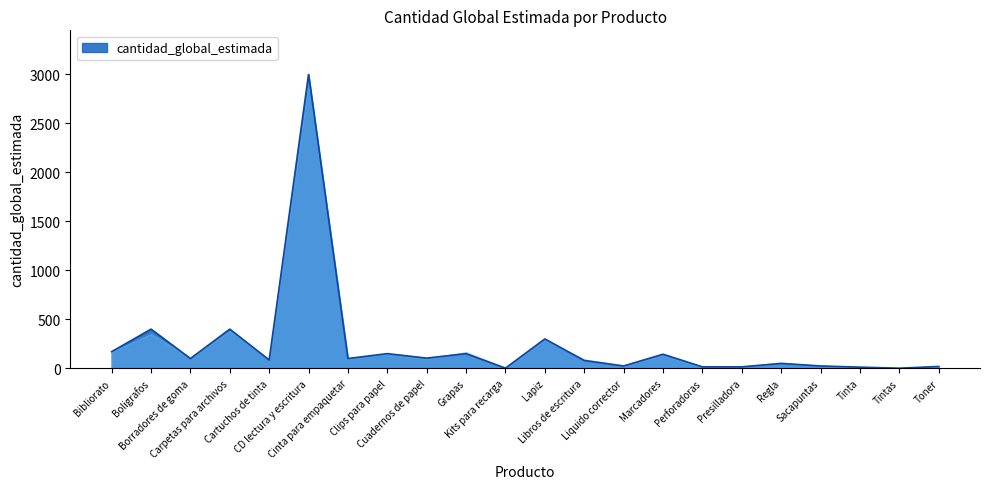

The chart shows a value of 100 at Cinta embalaje. True or false?

True